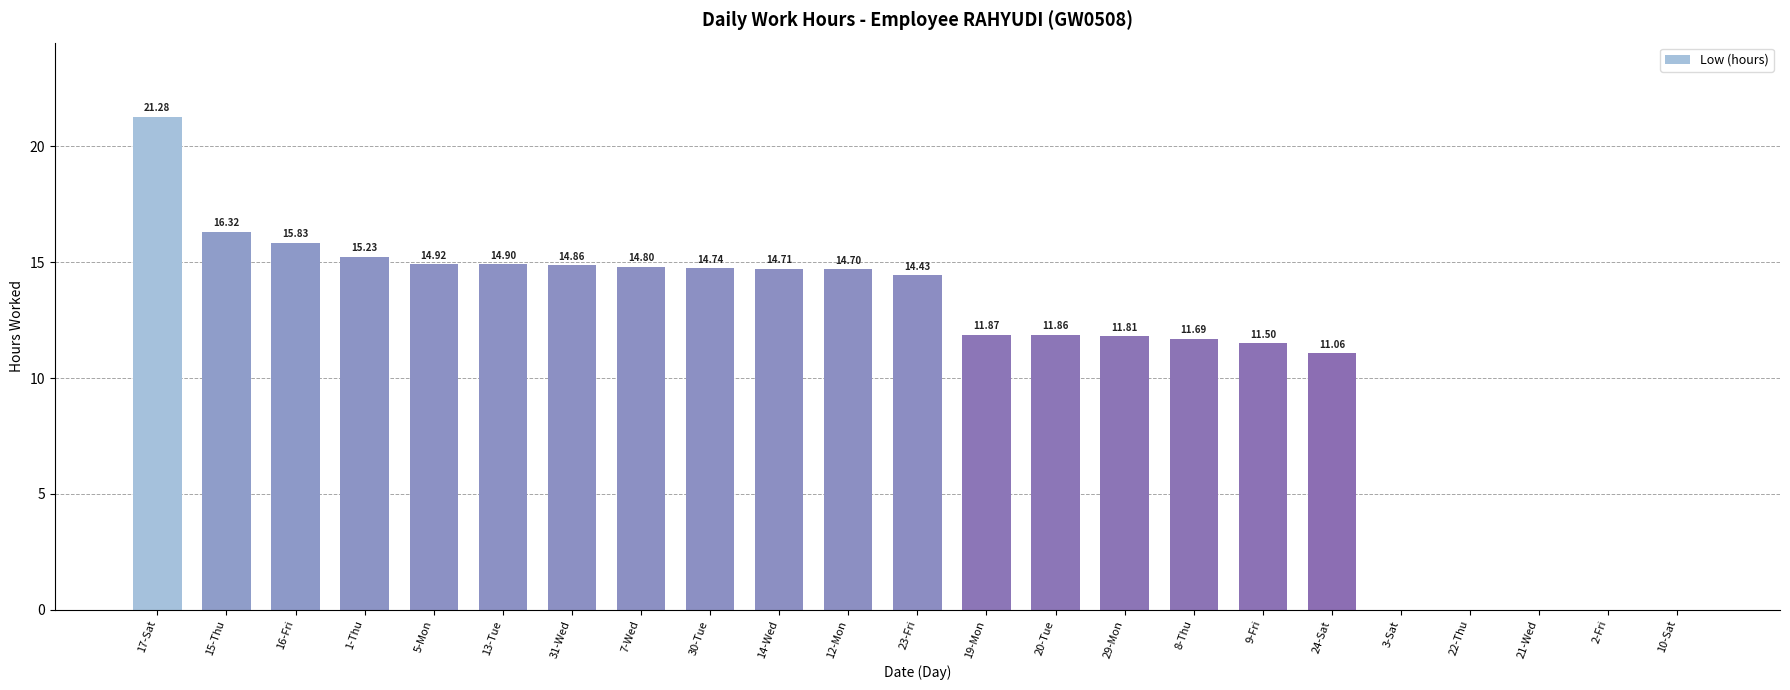

What is the greatest value displayed?

21.3